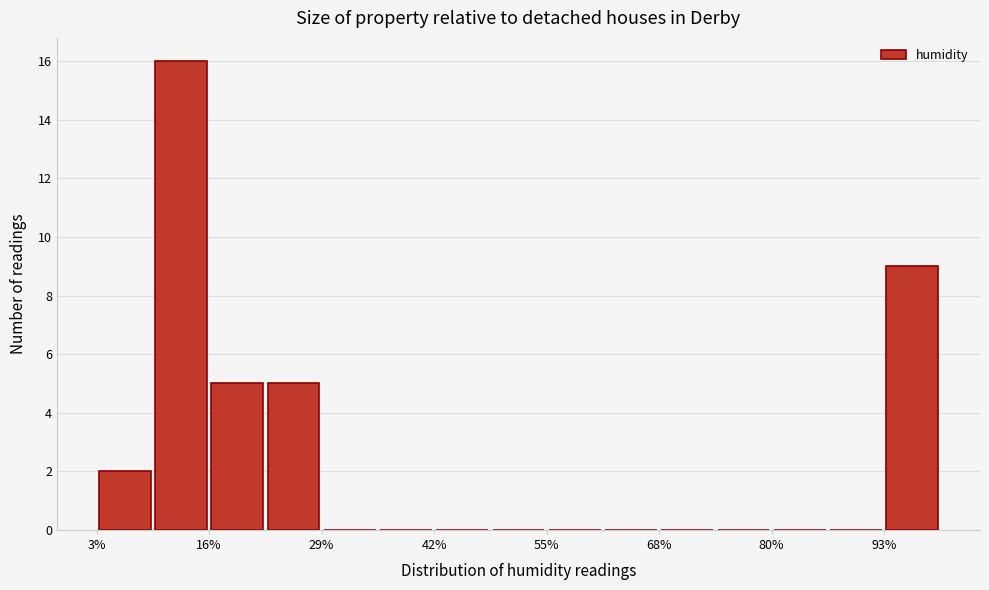

Read against the x-axis, roughly where is the centre of the tallest bar?

12